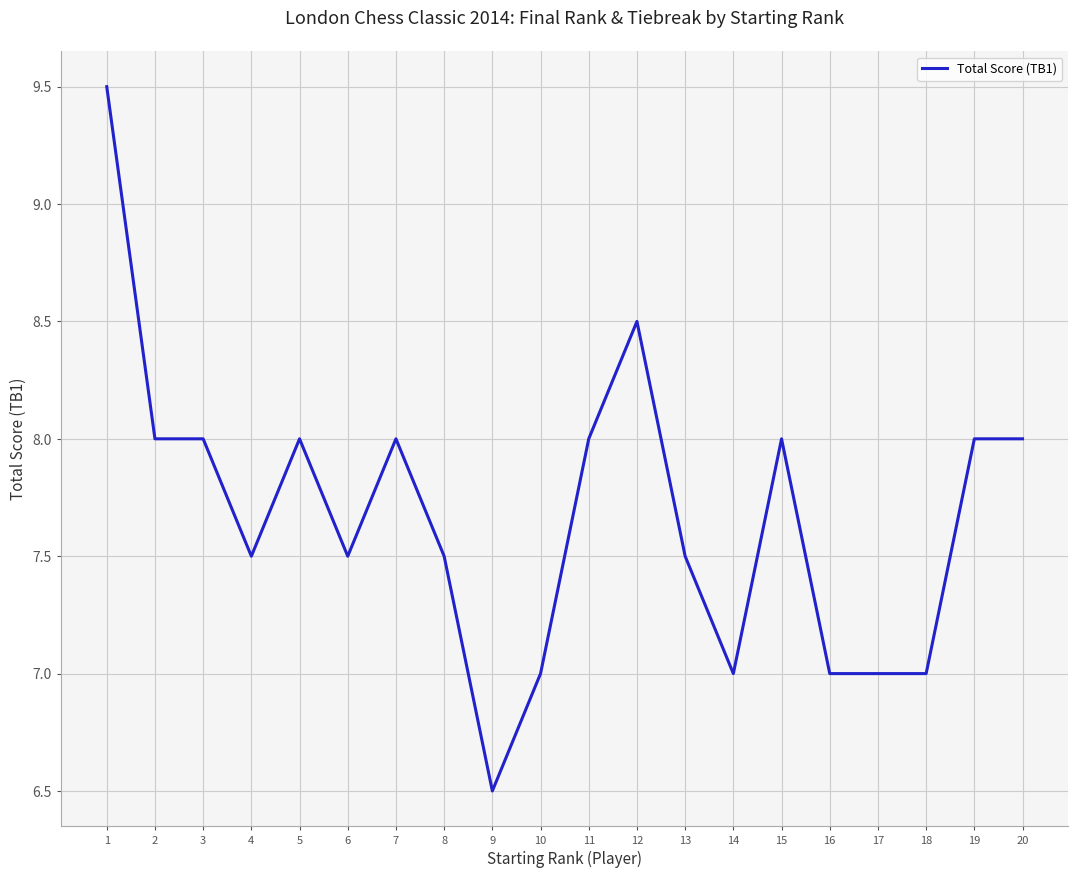

Approximately how many times larger is the value at 5 compared to 13?

1.1